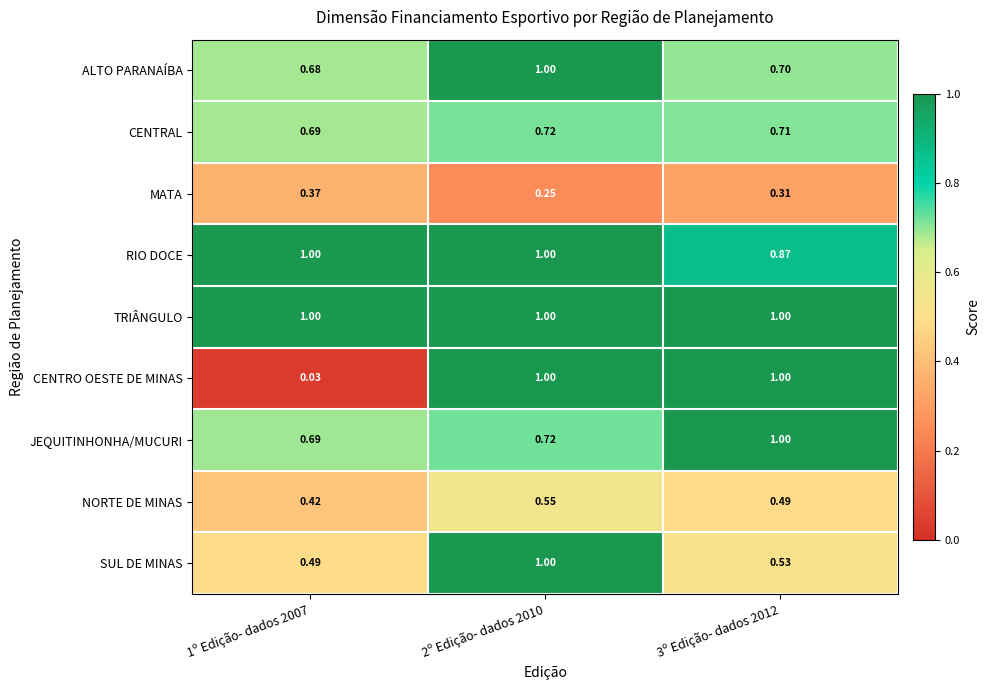

How many categories are shown in the chart?

3